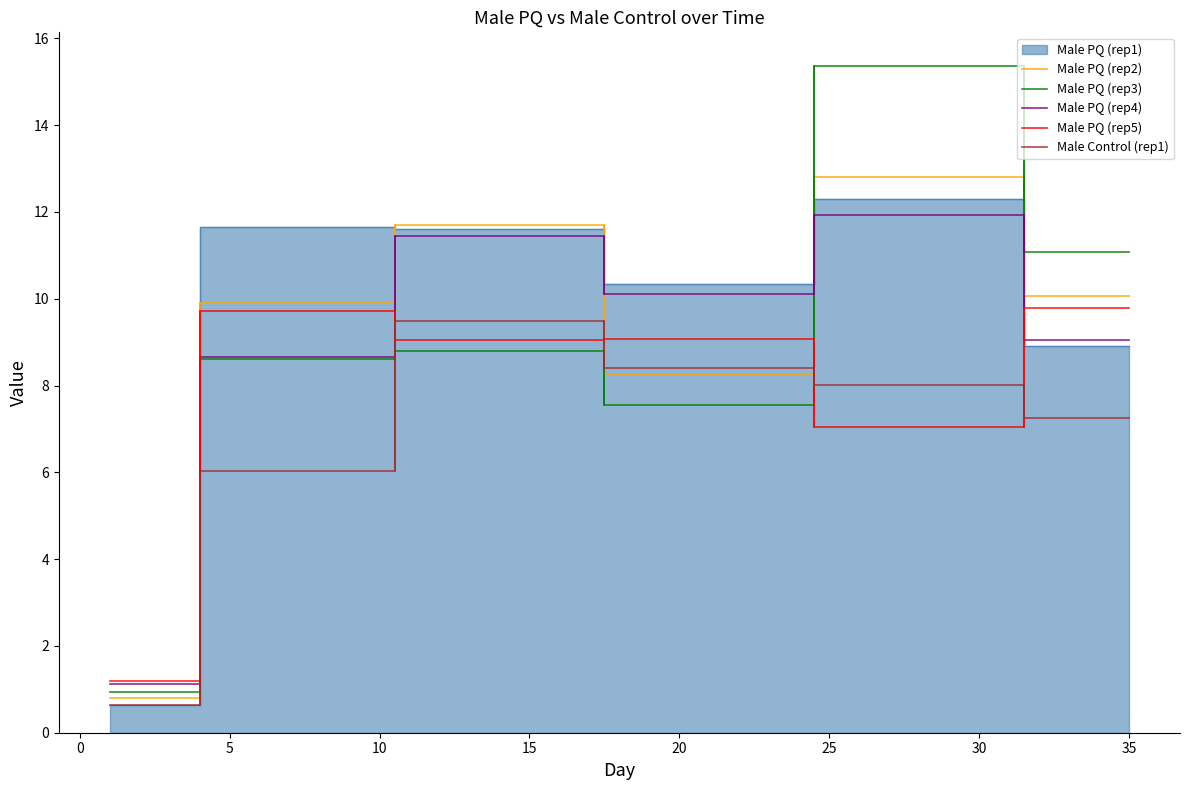

True or false: Male Control (rep1) and Male PQ (rep4) cross at least once.

False